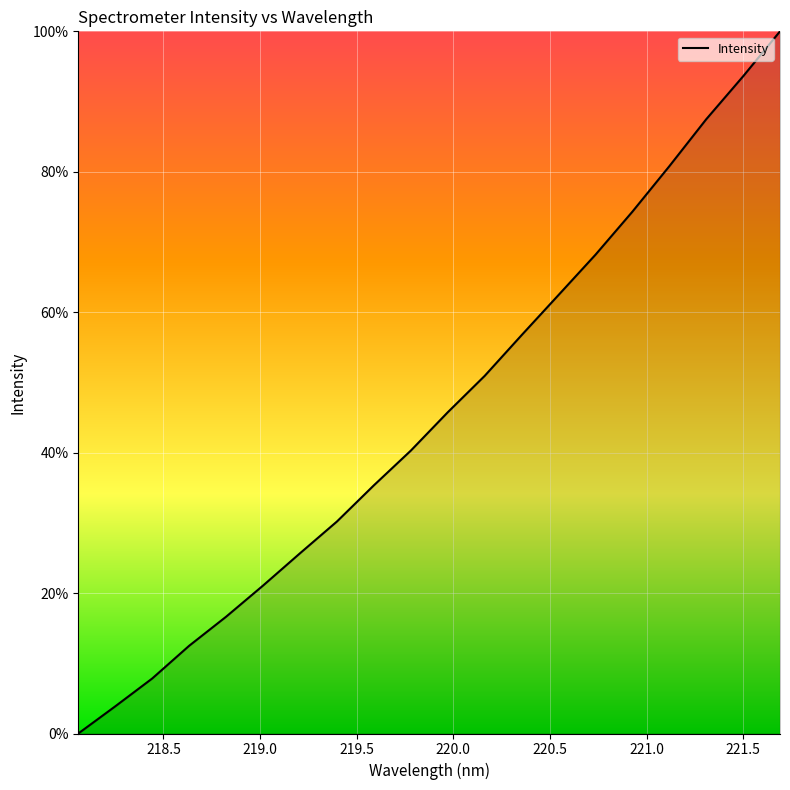

What is the difference between the maximum and minimum values?

100.0